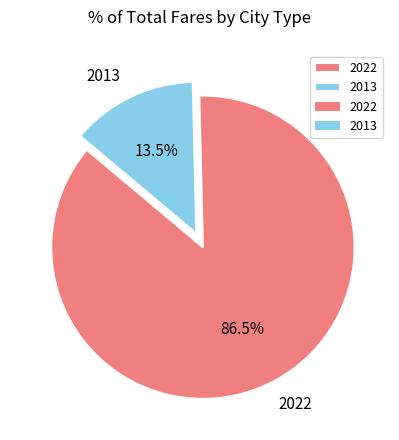

What is the majority slice?

2022